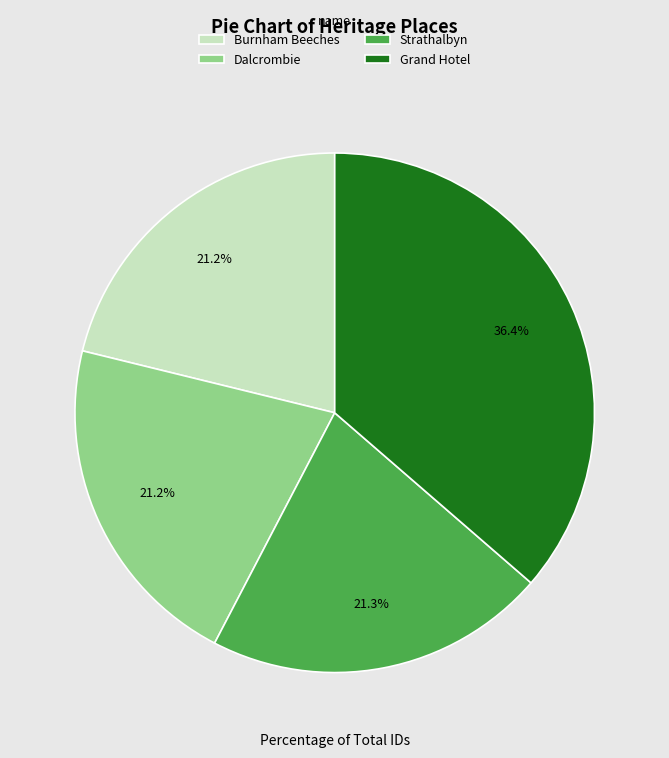

Does any single category account for the majority?

No